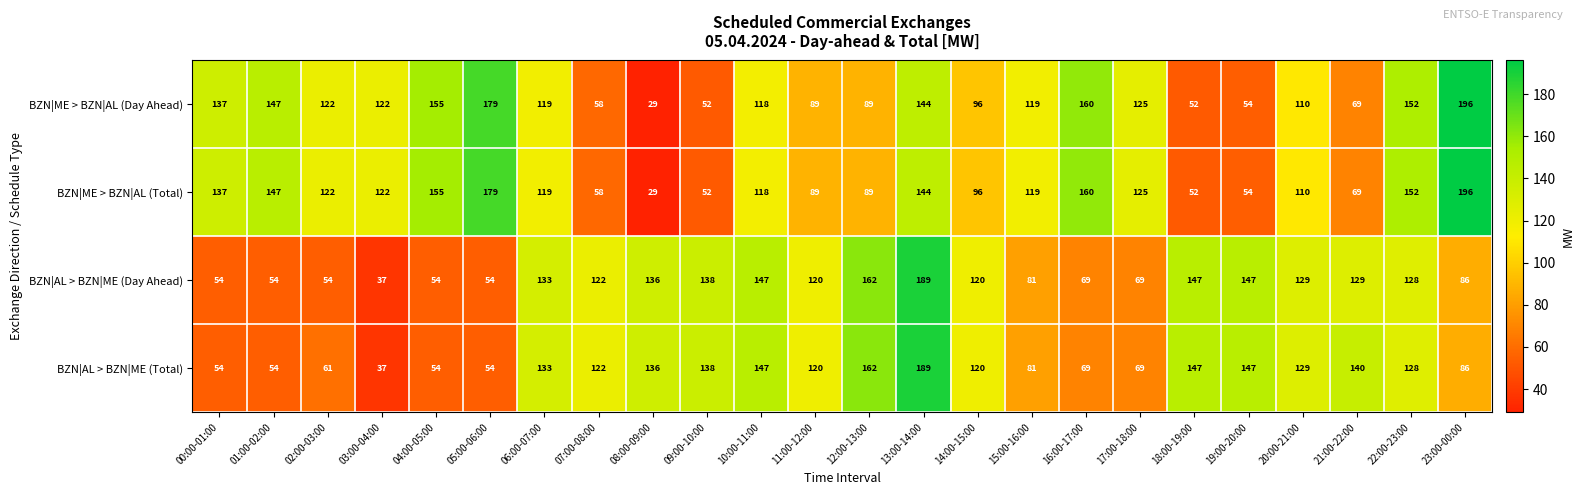

At which category is the sum across all series the highest?

13:00-14:00